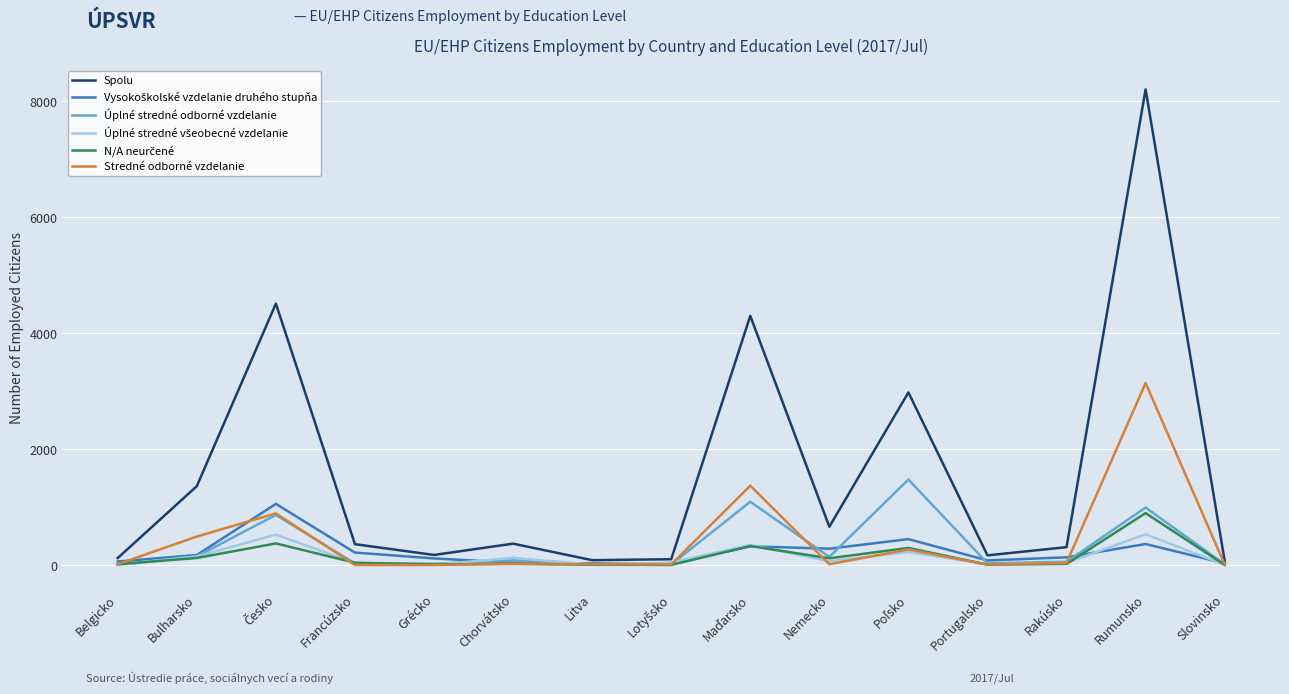

At which label does Úplné stredné odborné vzdelanie first exceed 58?

Bulharsko